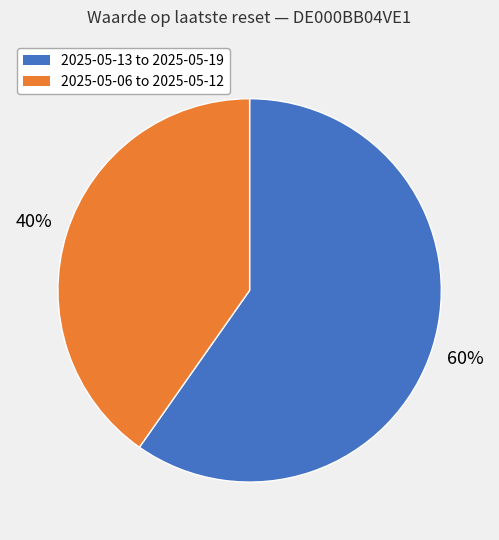

Does any single category account for the majority?

Yes